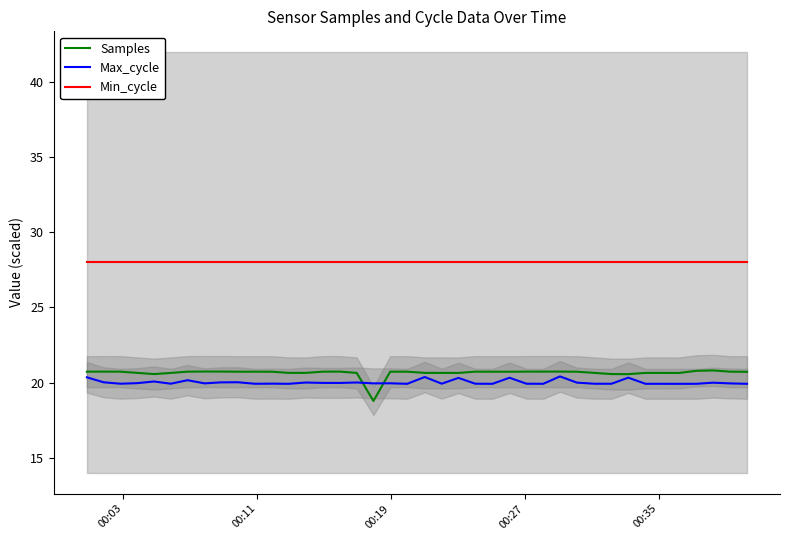

How many series are shown in this chart?

3